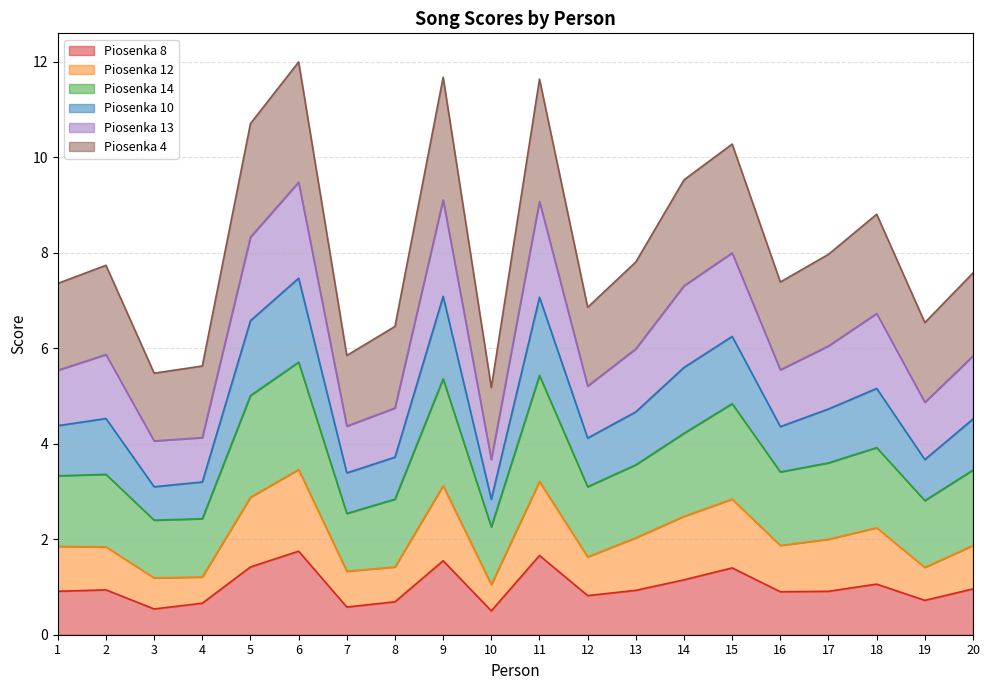

What is the lowest value of the Piosenka 8 series?

0.5